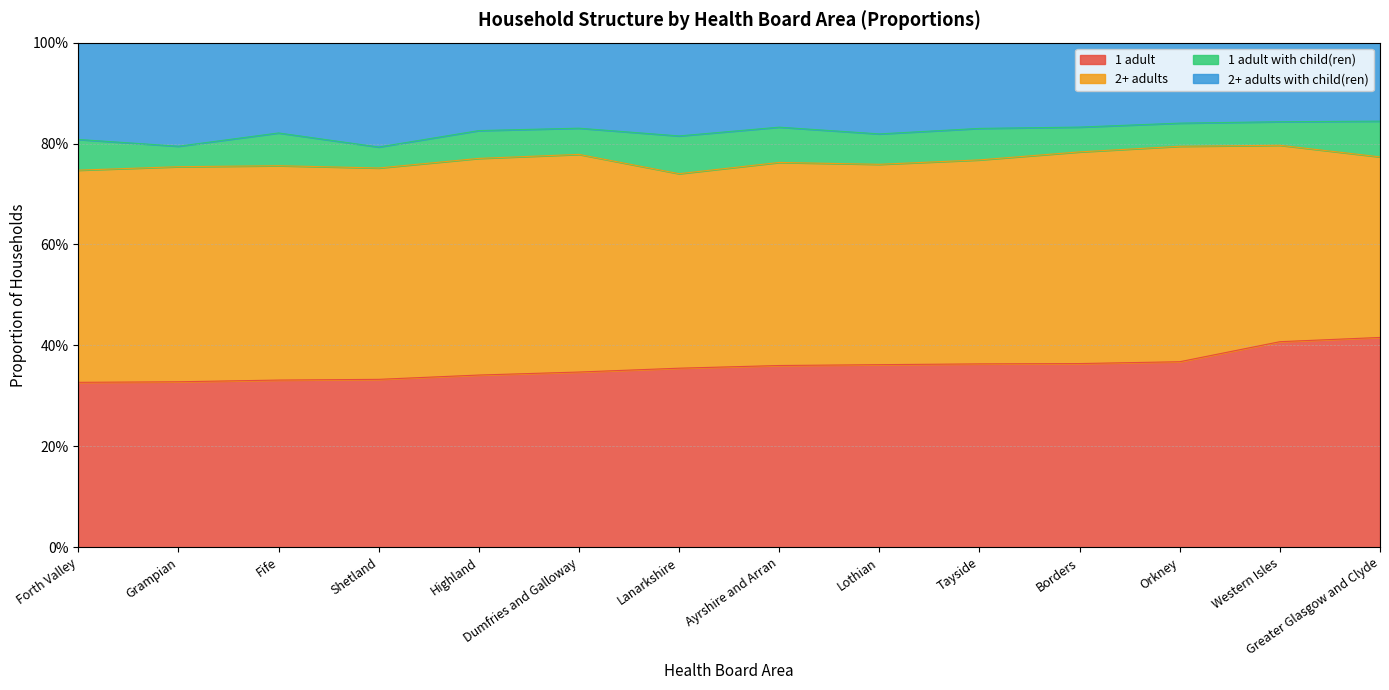

Is it true that 1 adult equals 0.6 at Forth Valley?

False